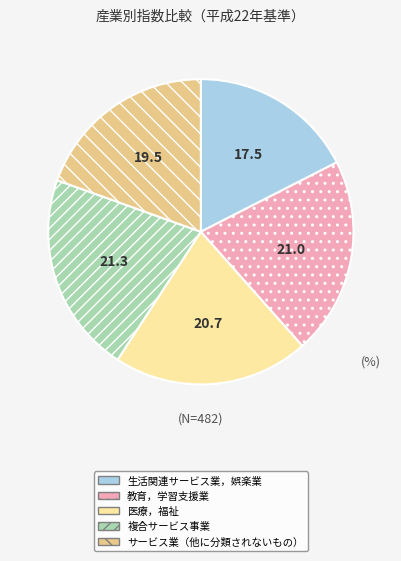

True or false: 生活関連サービス業，娯楽業 accounts for 17% of the total.

True